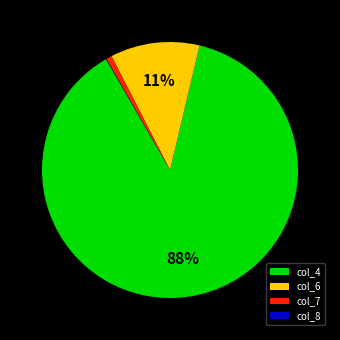

Combined, do col_4 and col_7 account for over 50%?

Yes